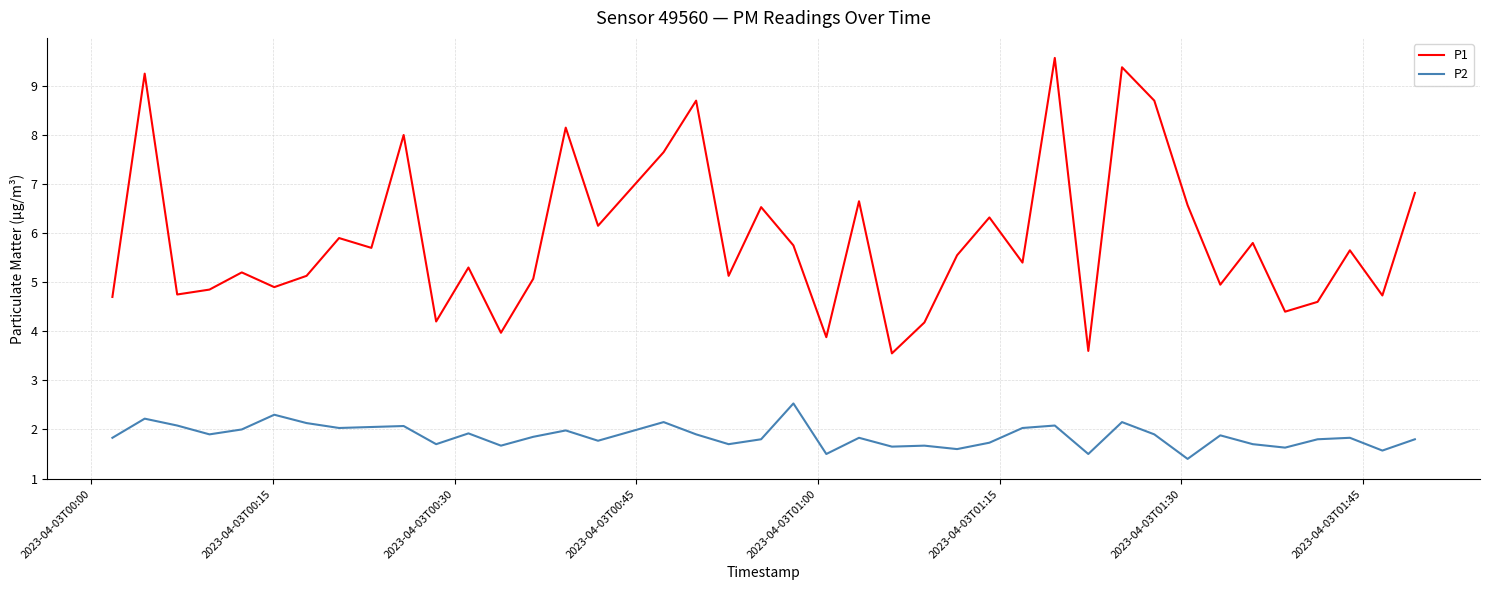

True or false: P2 and P1 cross at least once.

False